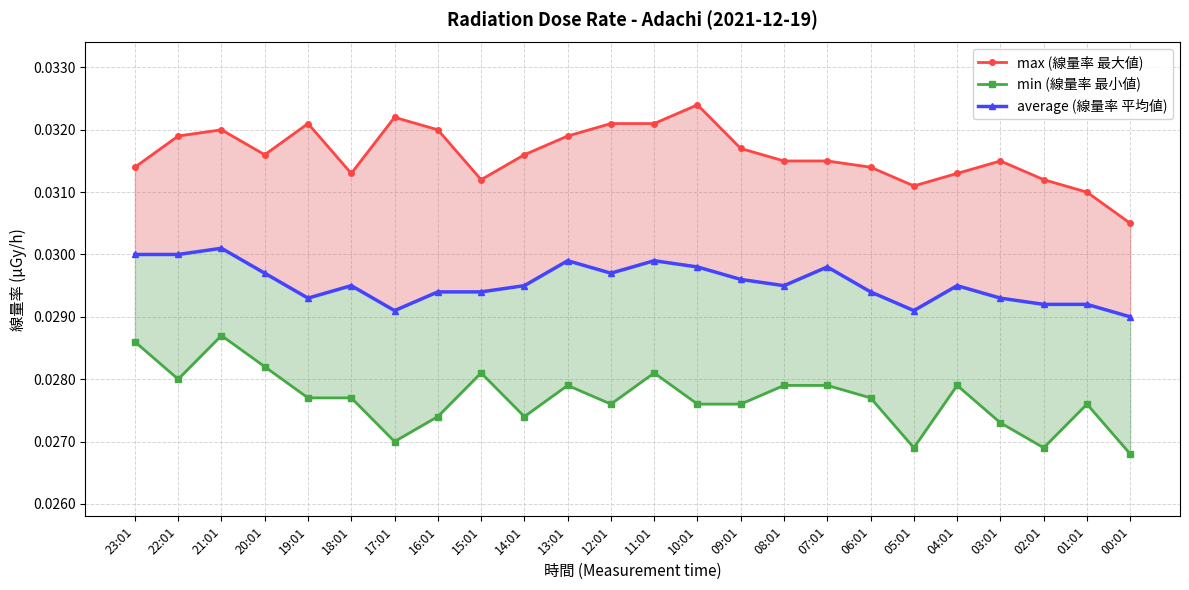

True or false: min and average intersect in this chart.

False